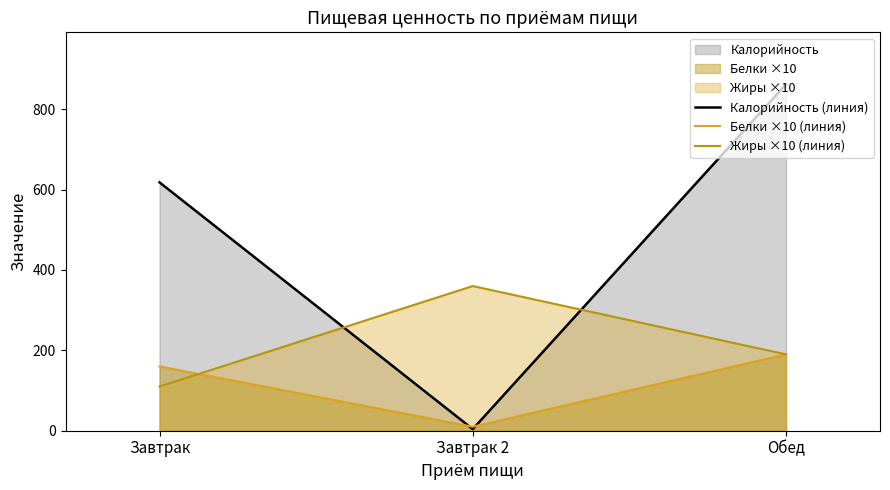

Where does the Белки ×10 (линия) series first go above 160?

Обед